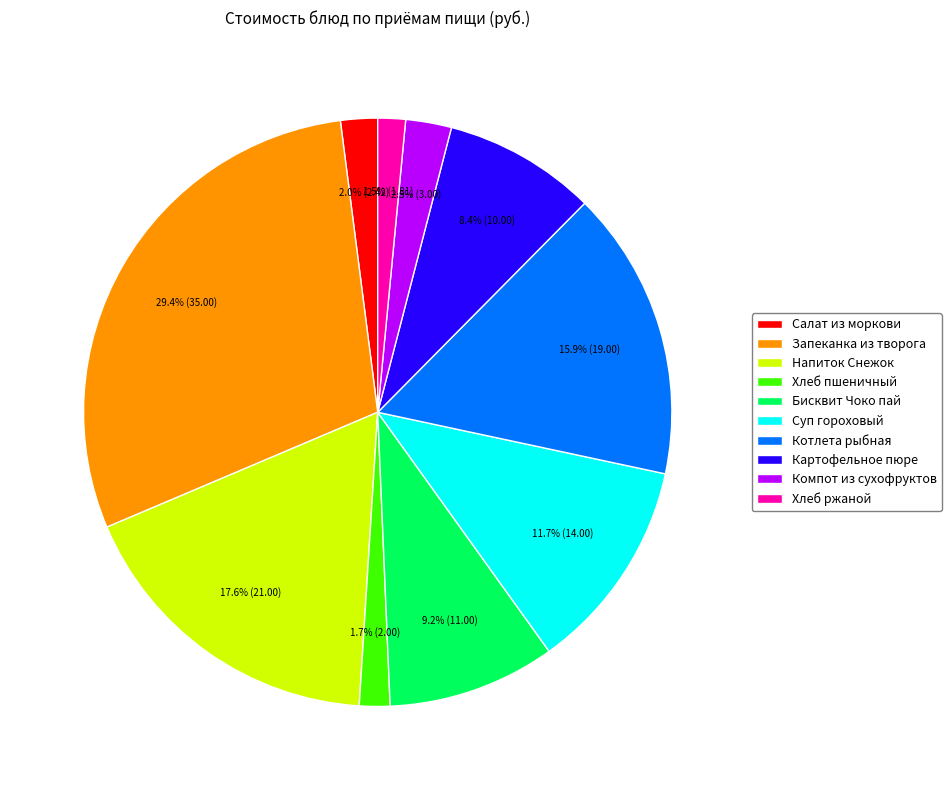

How much of the chart is everything except Картофельное пюре?

91.6%